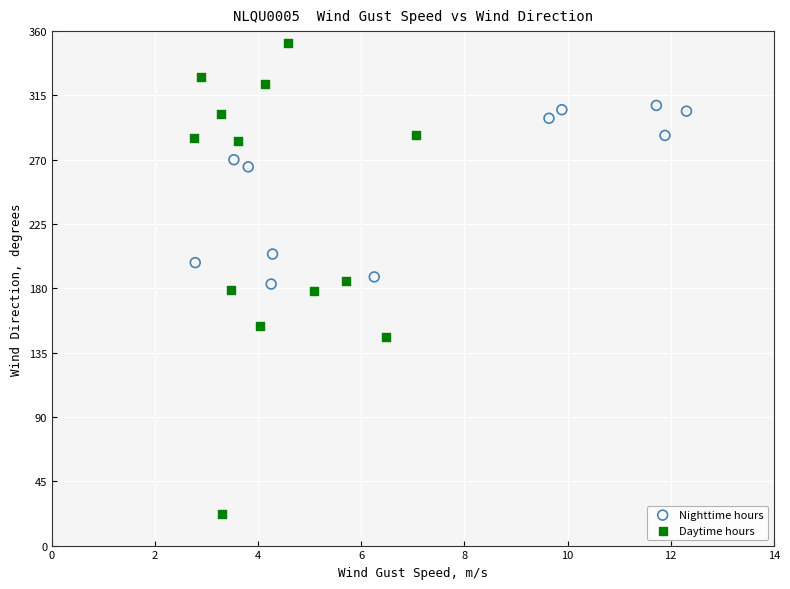

Which series contains the highest Y value?

Daytime hours